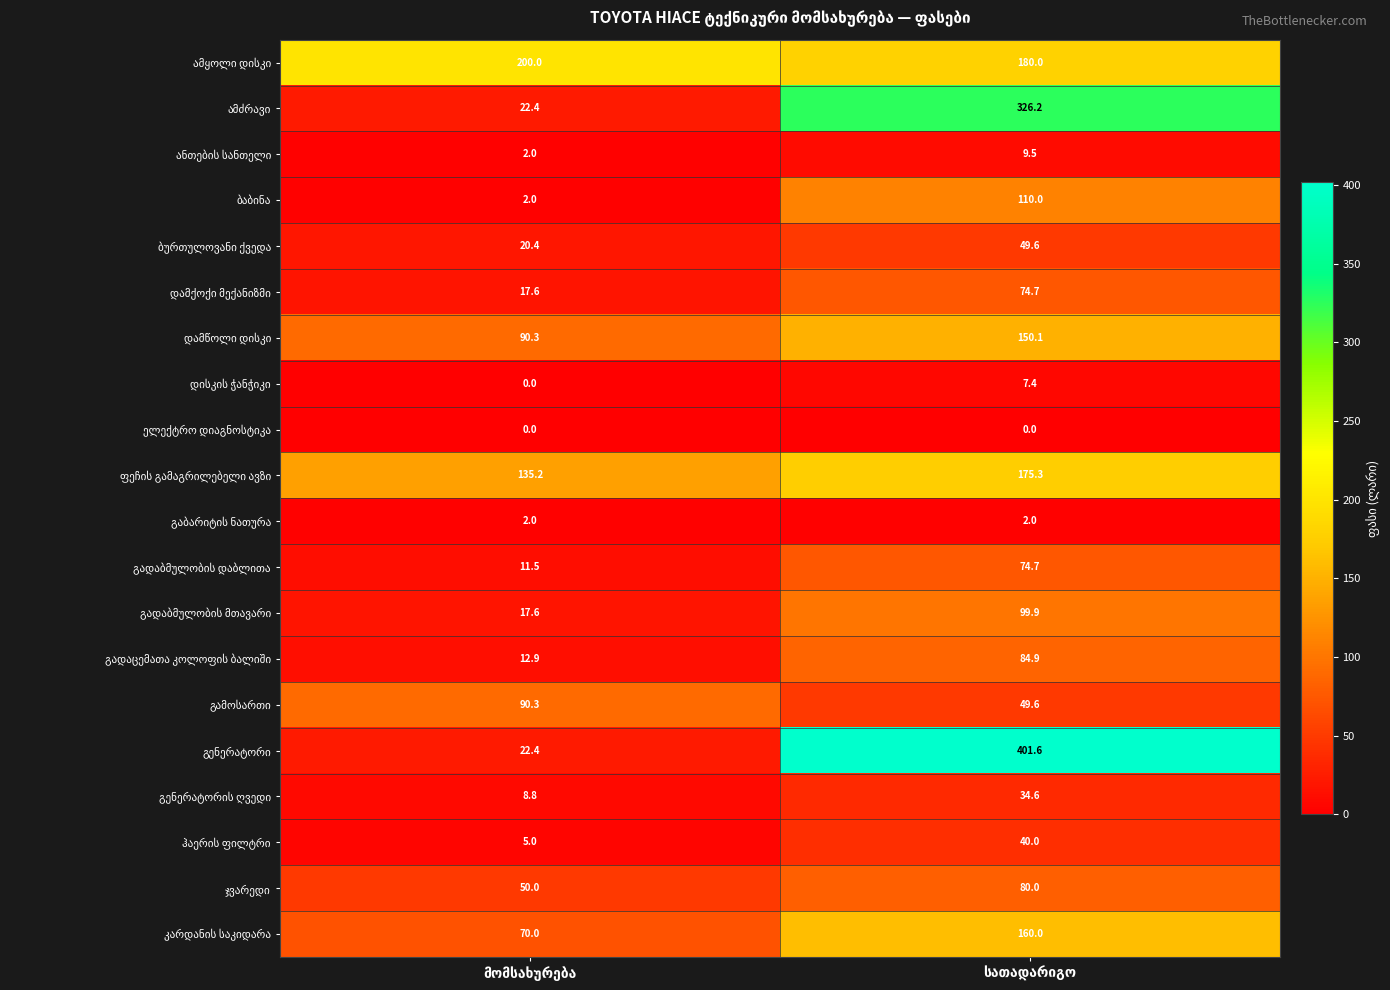

How many data points does each series have?

2